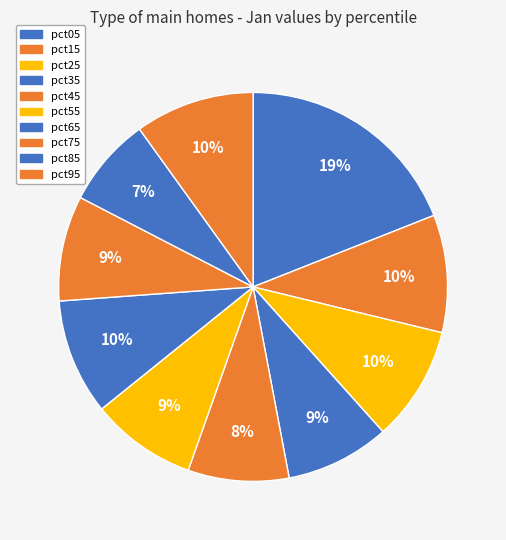

Does pct45 represent more than half of the total?

No